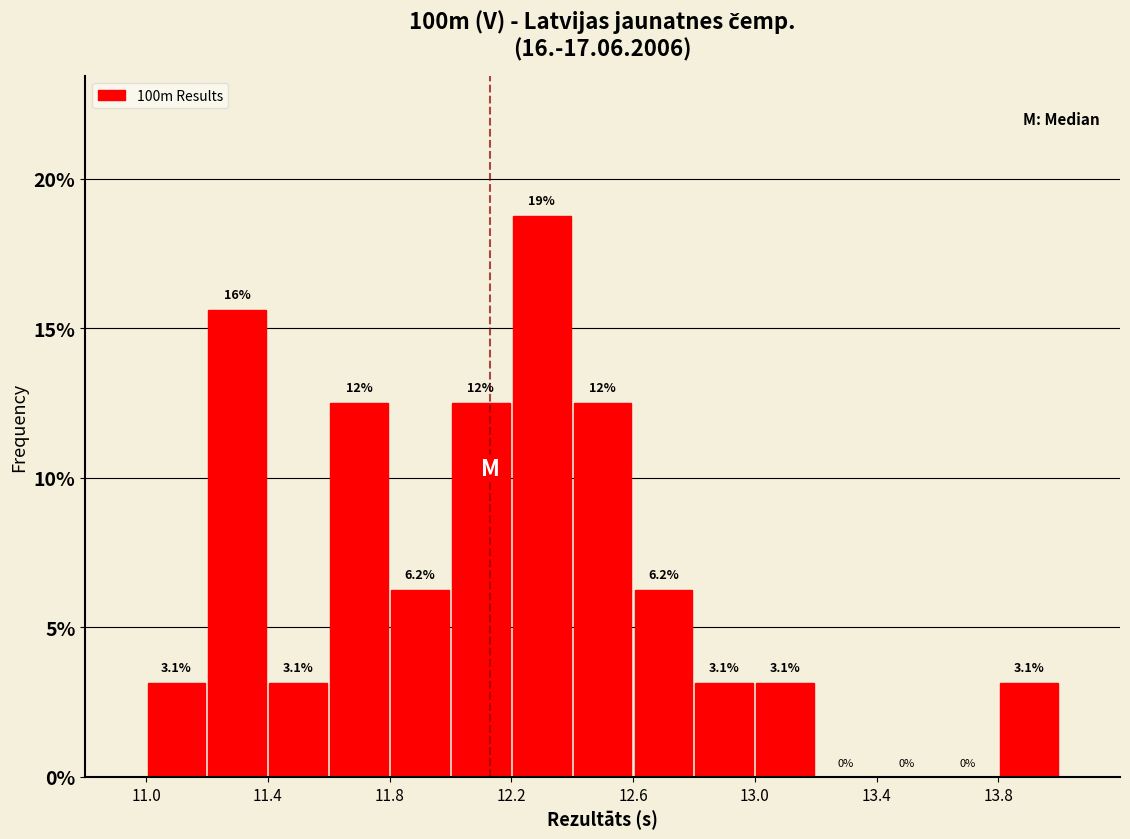

Which range on the x-axis has the tallest bar?

12.2 to 12.4